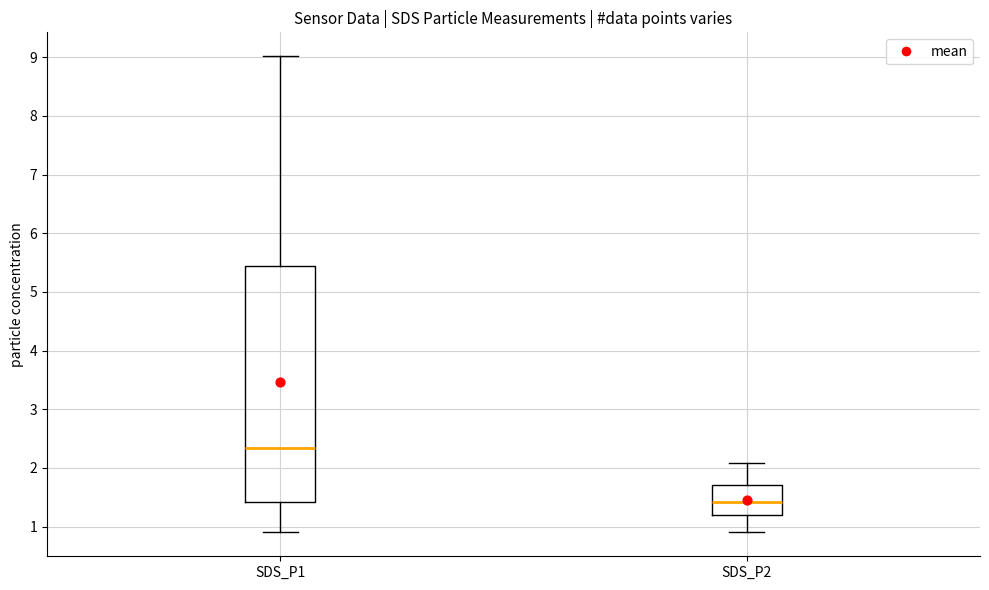

Where does the median line of the box for SDS_P2 sit on the y-axis? The values are not printed on the chart, so give them approximately, as read against the axis.

1.4